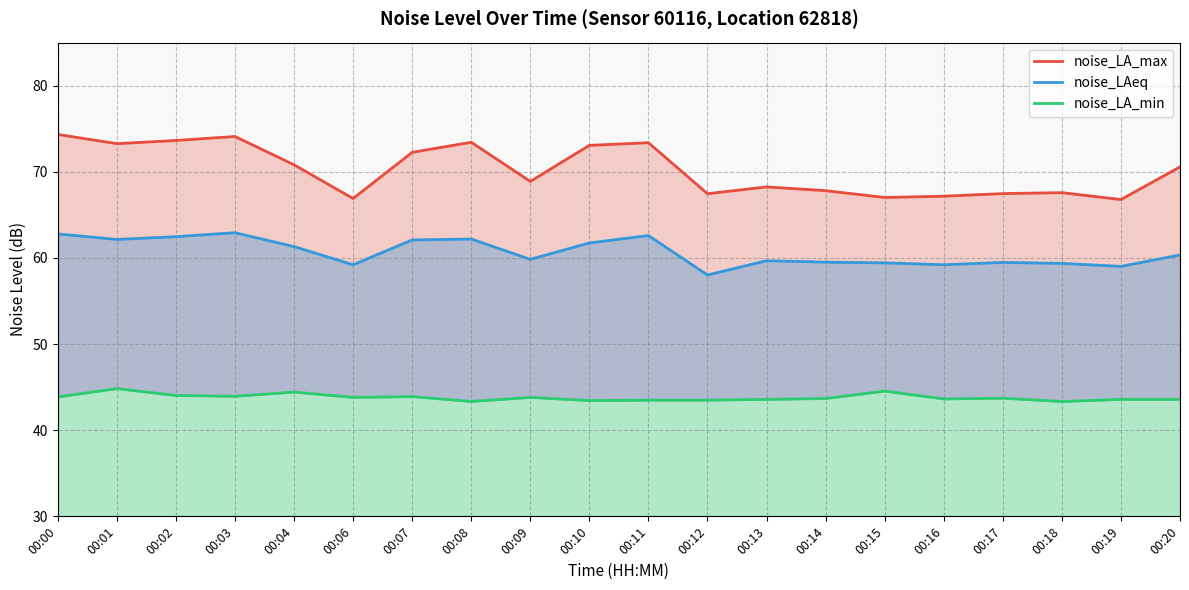

What value does the noise_LA_max series have at 00:02?

73.6